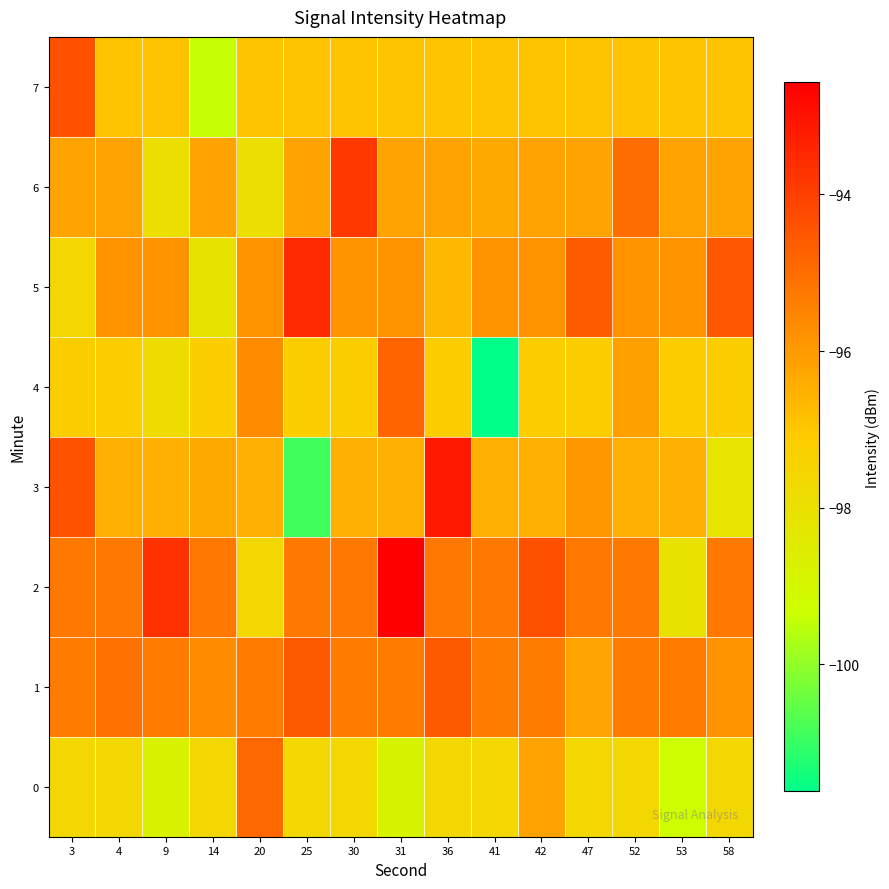

Which label corresponds to the smallest value in the chart?

41